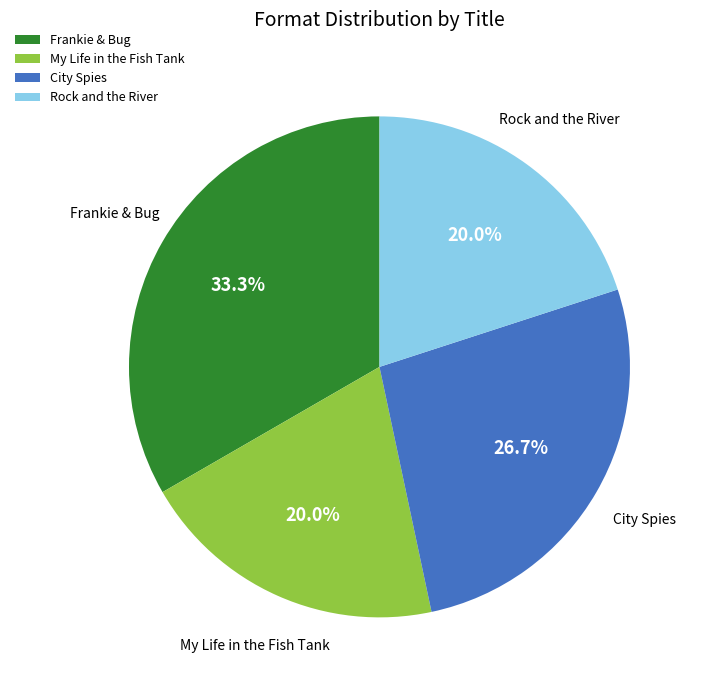

Combined, what portion of the pie is Frankie & Bug and My Life in the Fish Tank?

53.3%